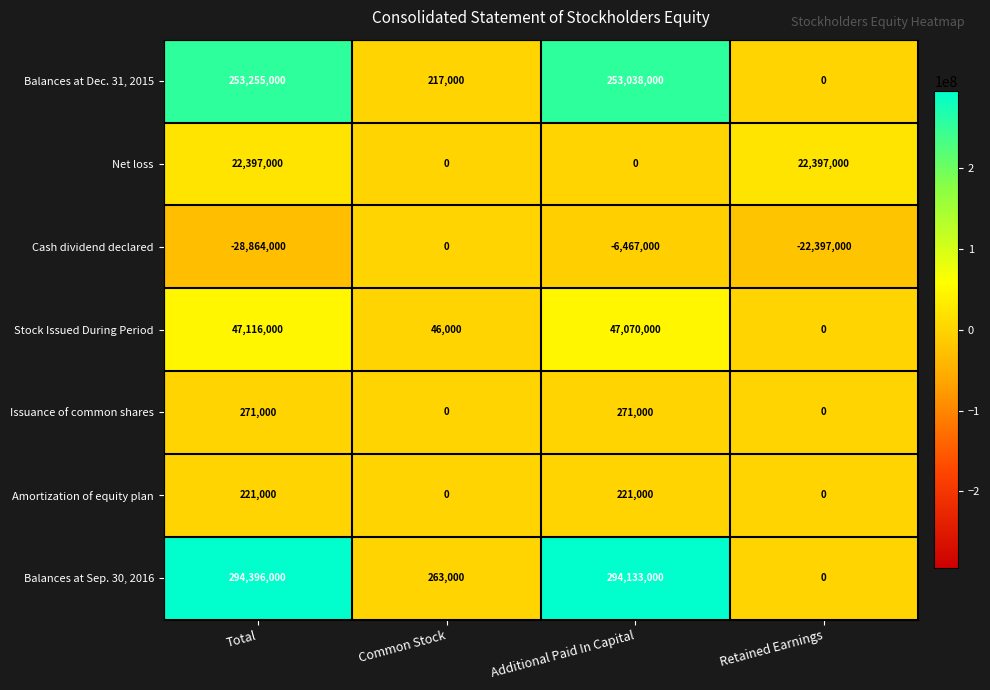

What is the difference between the Stock Issued During Period values at Total and Common Stock?

47070000